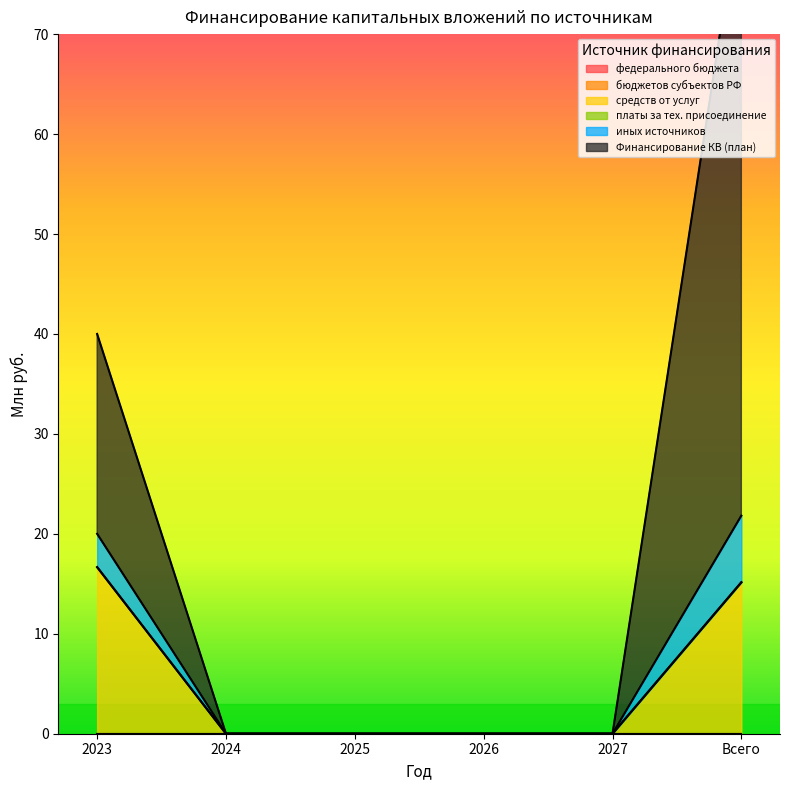

Between 2023 and 2026, which series saw the biggest shift?

Финансирование КВ (план)